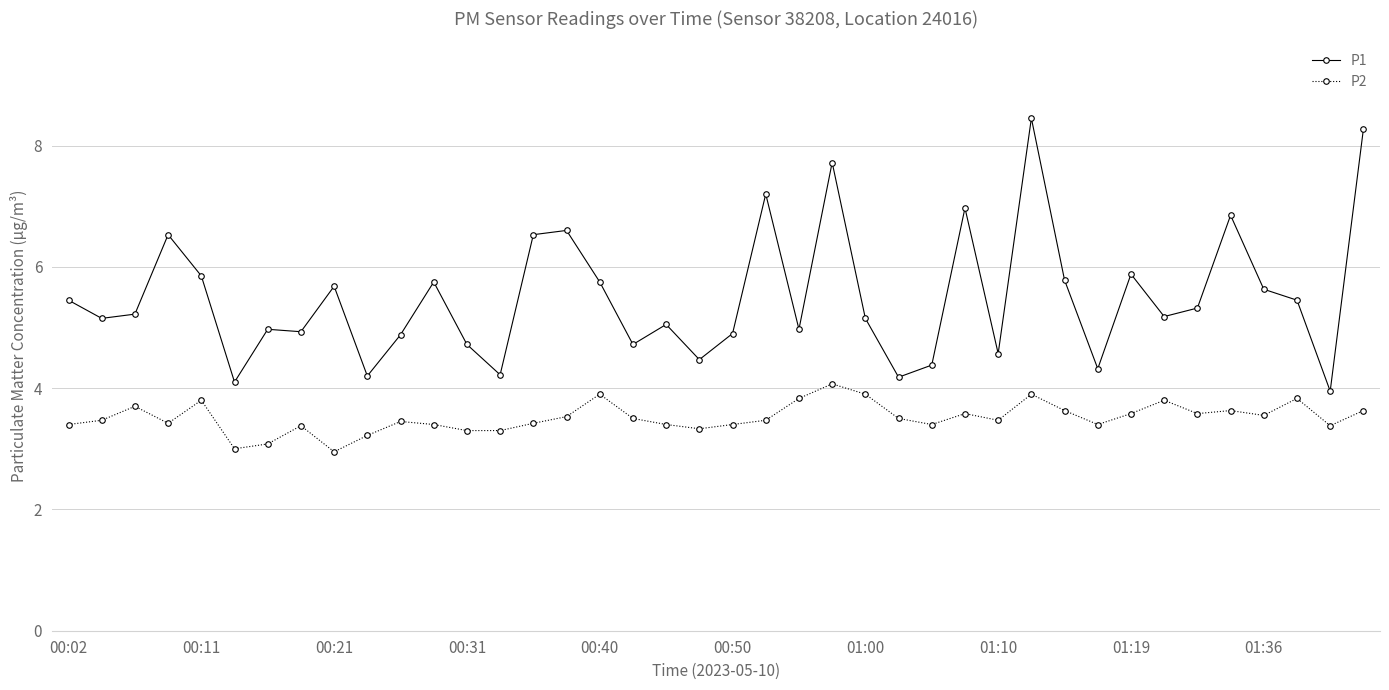

List the series in order of their peak value, highest first.

P1, P2